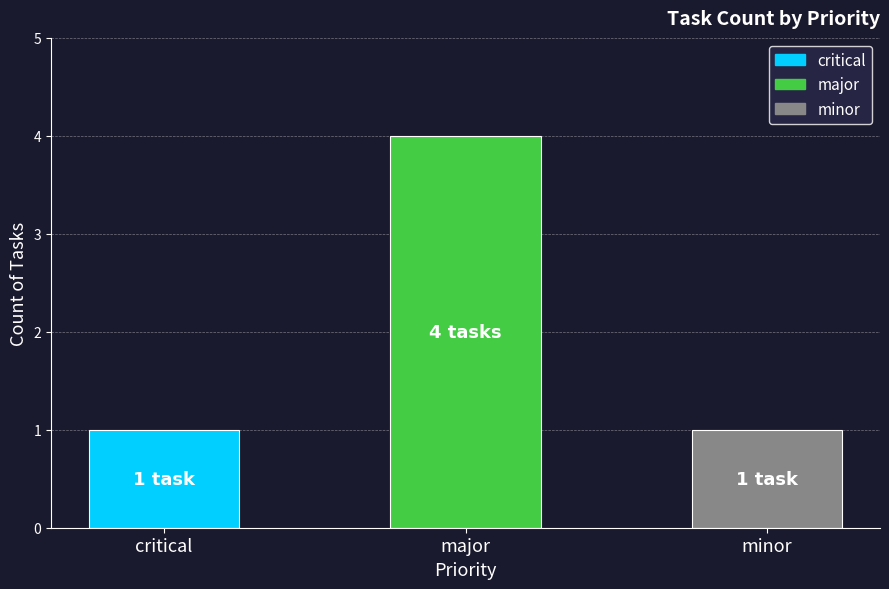

What position from the right is major?

2